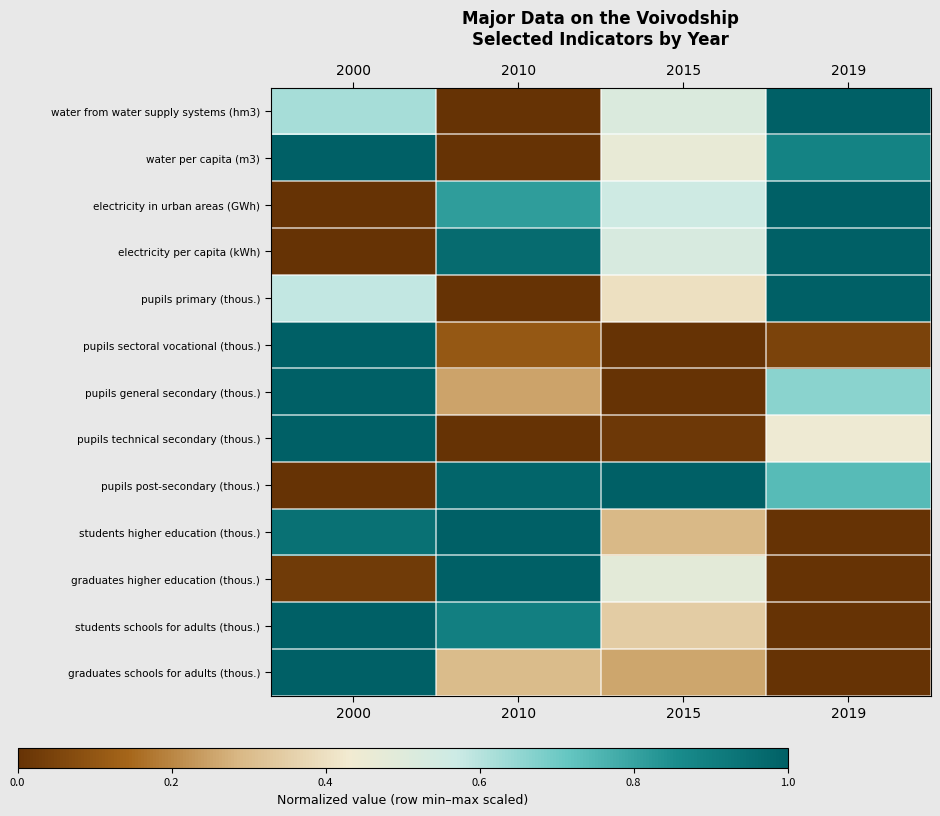

What is the maximum value shown in the chart?

1.0